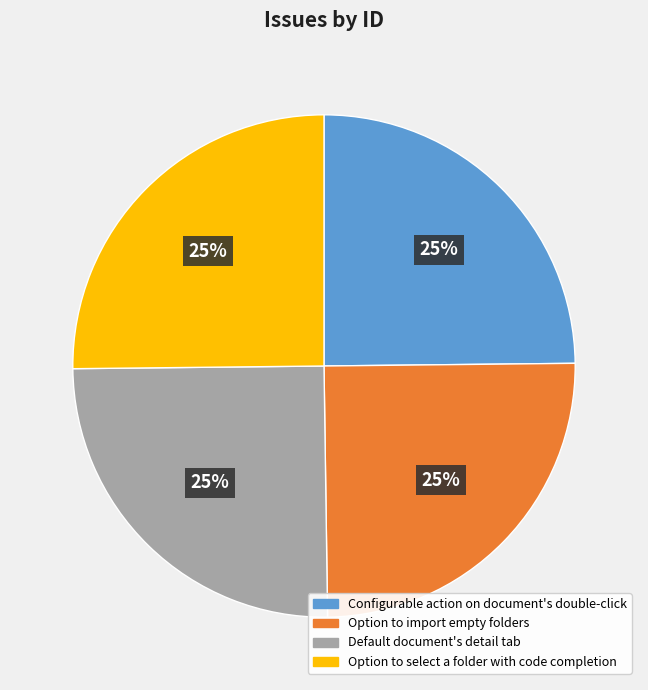

Is it true that Option to import empty folders is 33% of the pie?

False